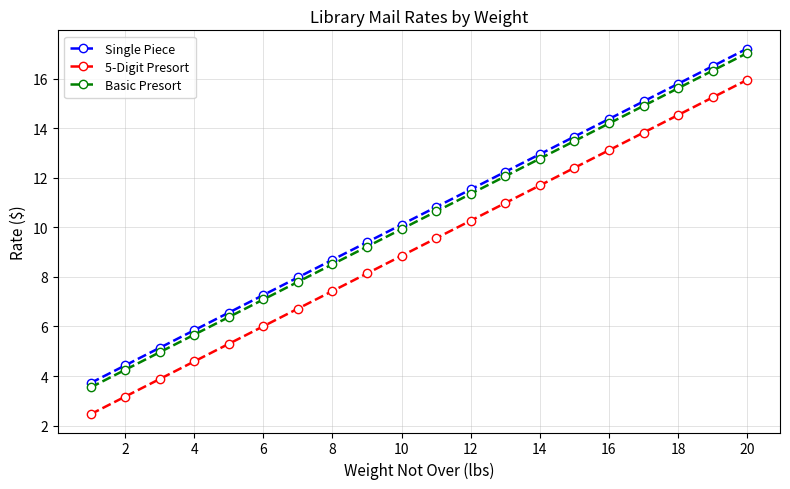

What is the value of the Basic Presort point at the 14th from the left?

12.8